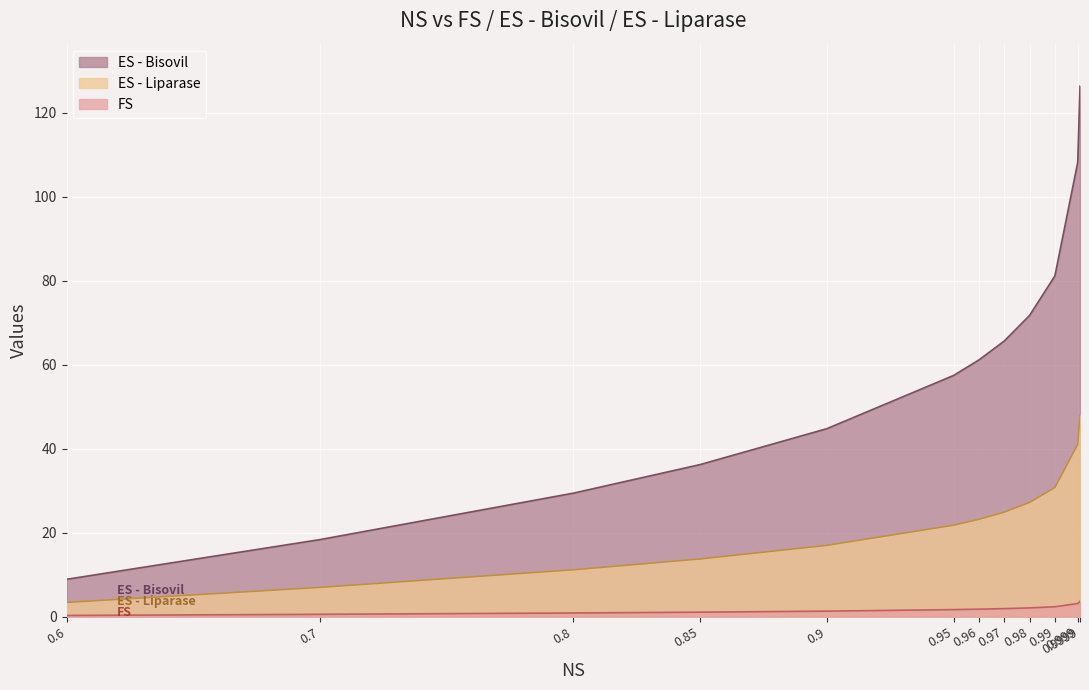

Is the value of ES - Bisovil at 0.9 greater than the value of FS at 0.9999?

Yes